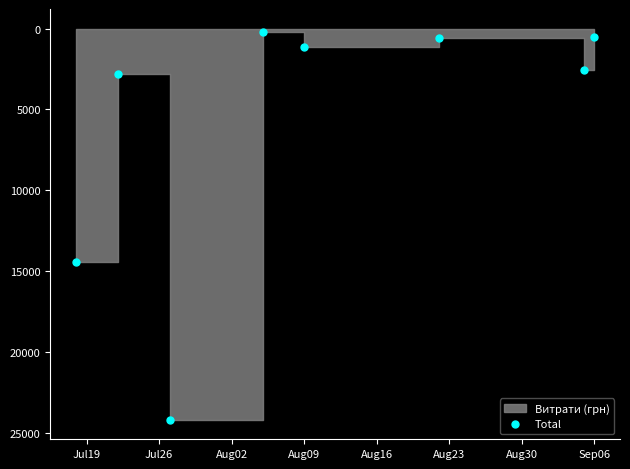

What Y value in the scatter plot is closest to 12187?

14427.0